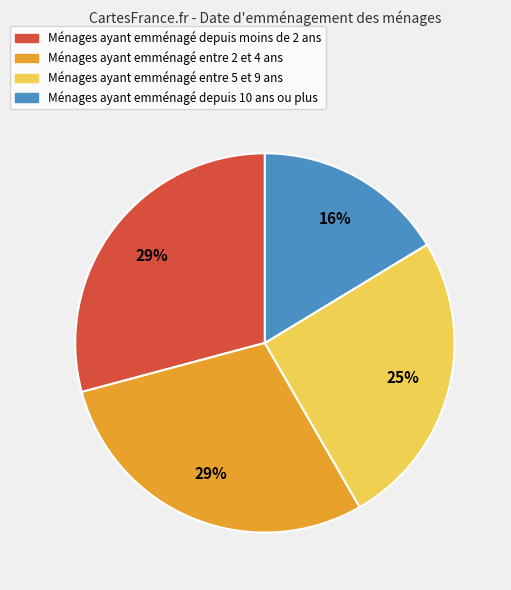

What percentage is the Ménages ayant emménagé depuis moins de 2 ans slice, to the nearest percent?

29%